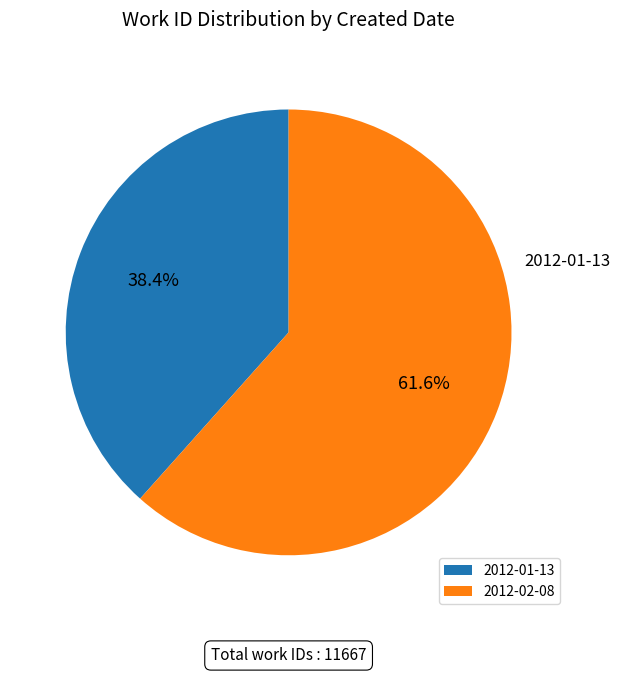

Which category has the biggest portion of the pie?

2012-02-08